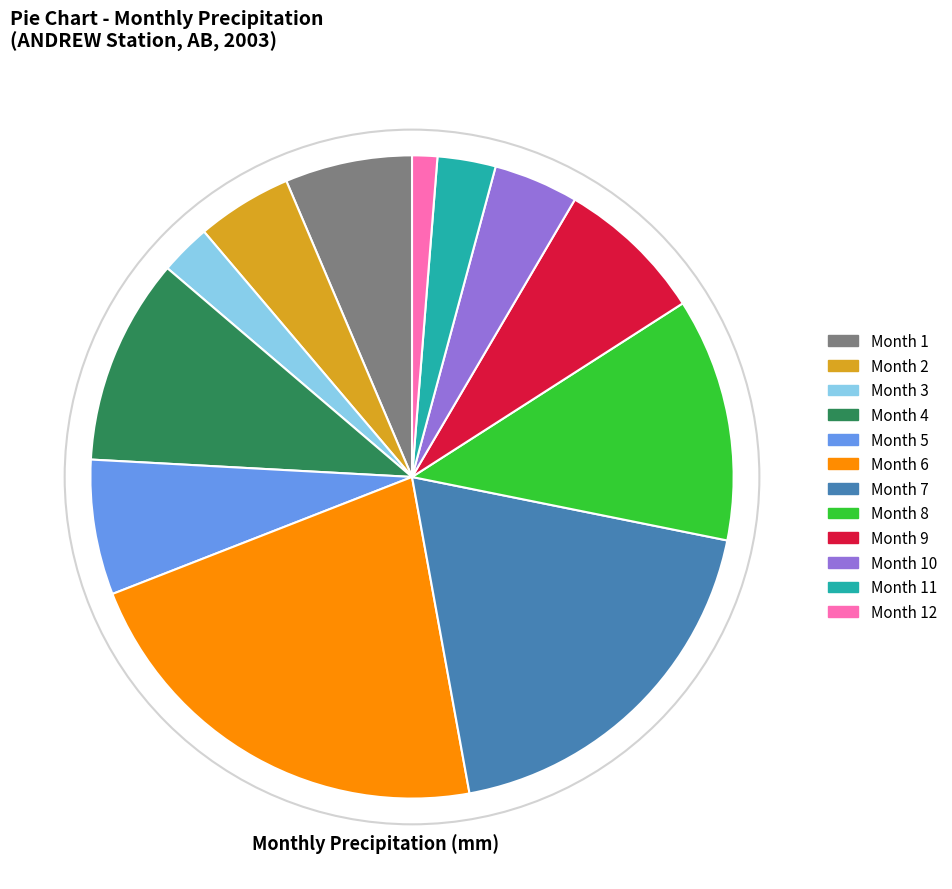

True or false: Month 8 accounts for 2% of the total.

False